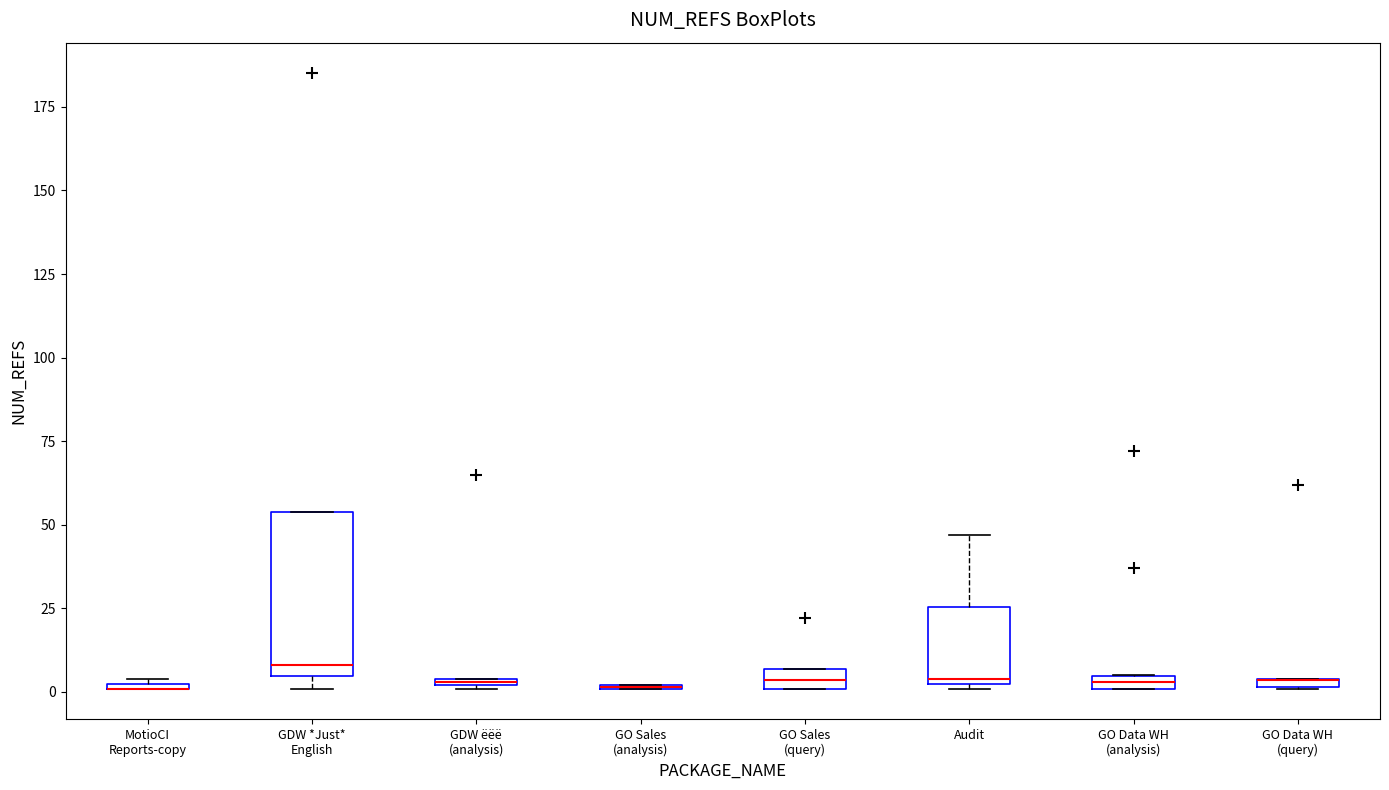

Which box is the tallest, from its lower edge to its upper edge?

GDW *Just* English